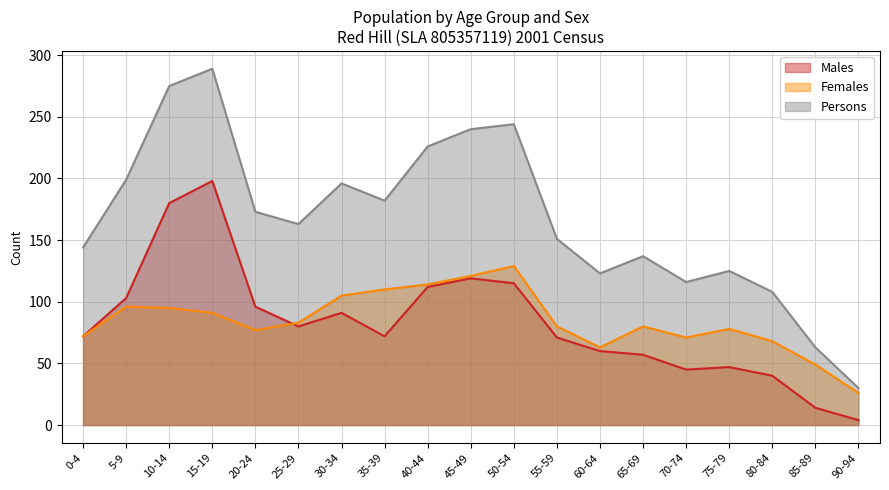

At which label does Males first exceed 72?

5-9